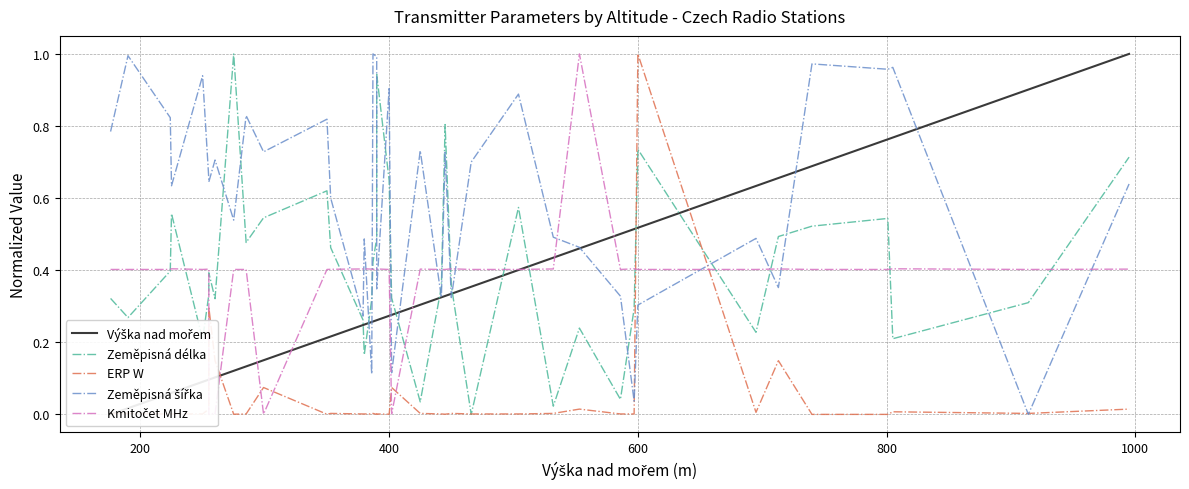

Which series has the widest spread of values?

Výška nad mořem